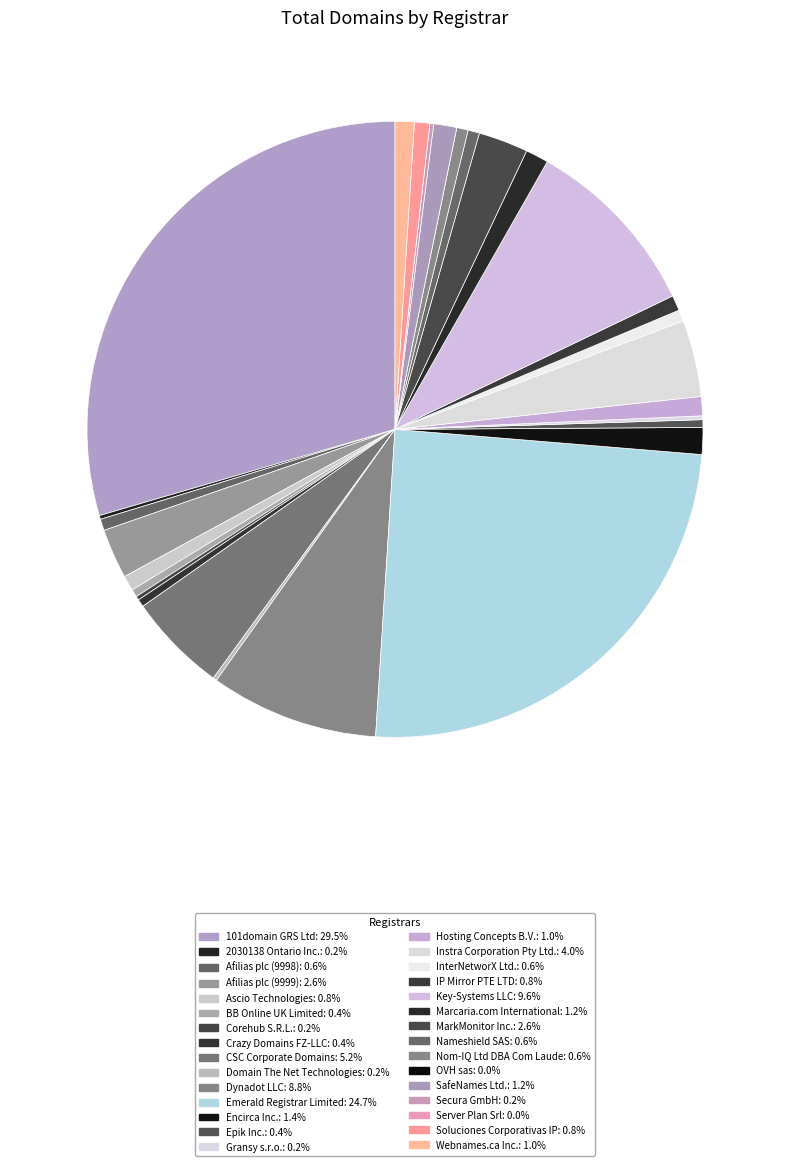

To the nearest percent, what is the difference between the largest and smallest slice percentages?

30%